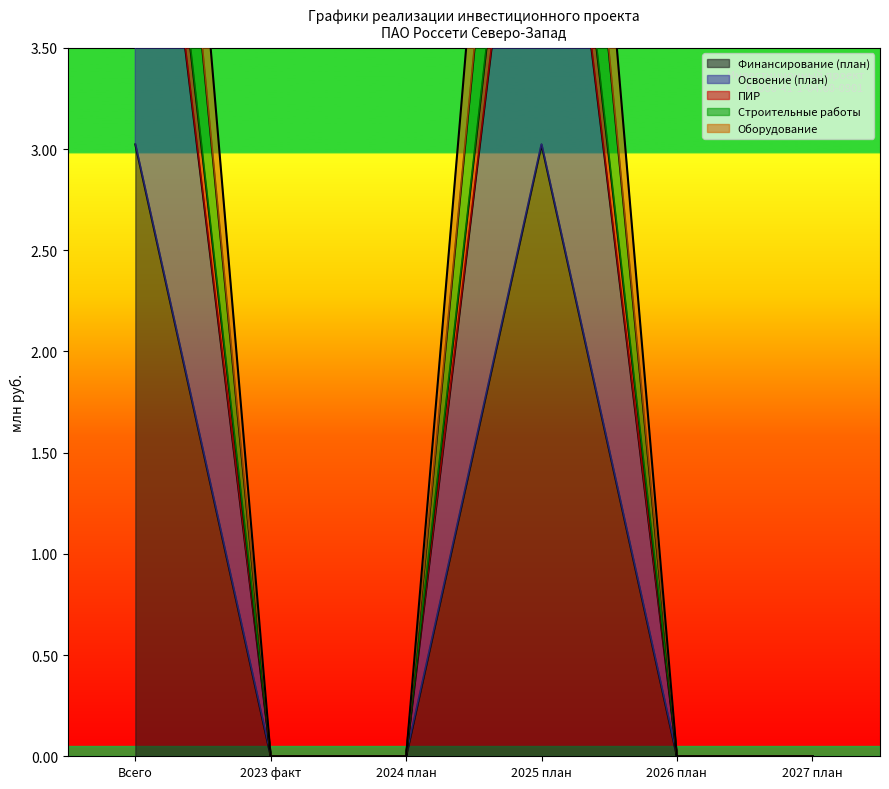

Rank the series by their maximum value, from lowest to highest.

Финансирование (план), Освоение (план), Оборудование, Строительные работы, ПИР